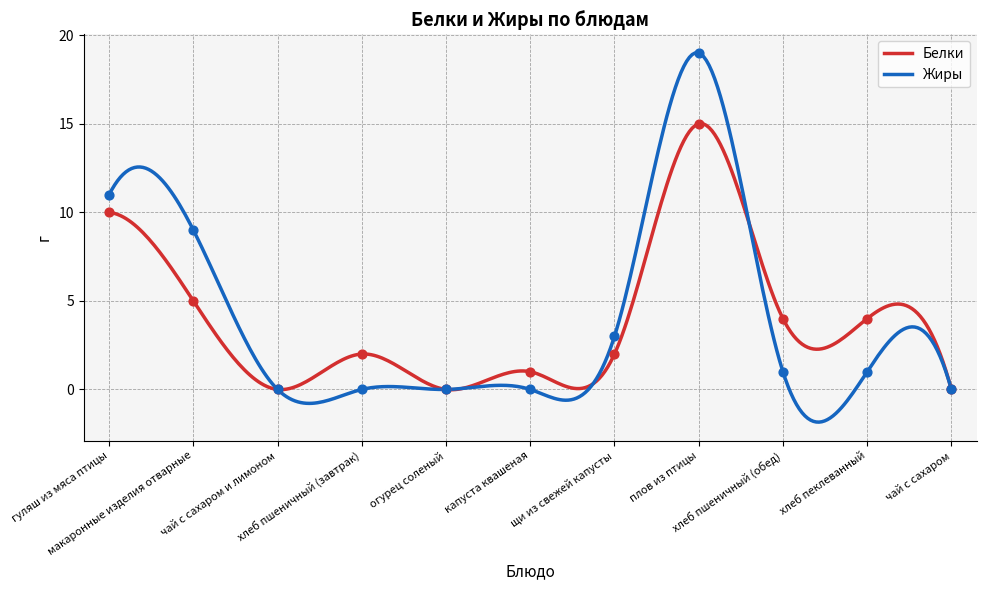

Which series has the largest Y range (max minus min)?

Жиры